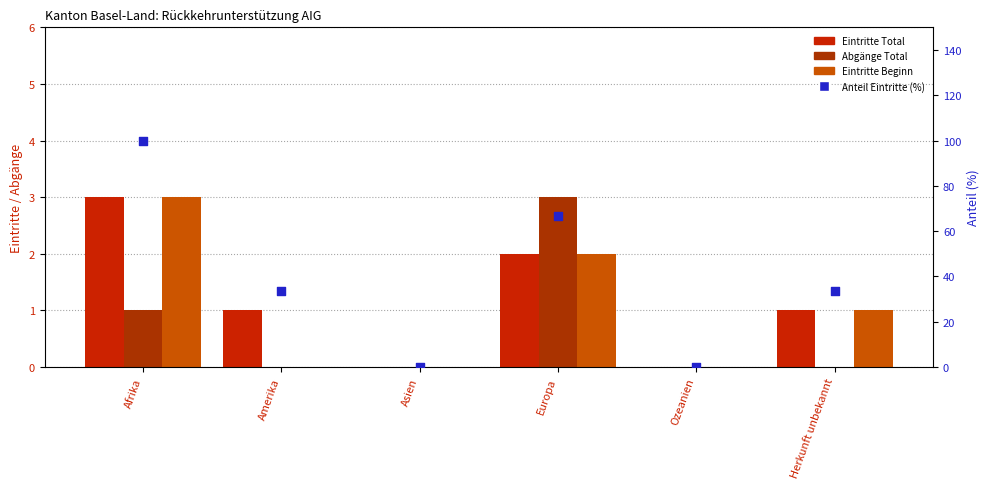

Is the value of Eintritte Beginn at Herkunft unbekannt greater than the value of Anteil Eintritte (%) at Europa?

No